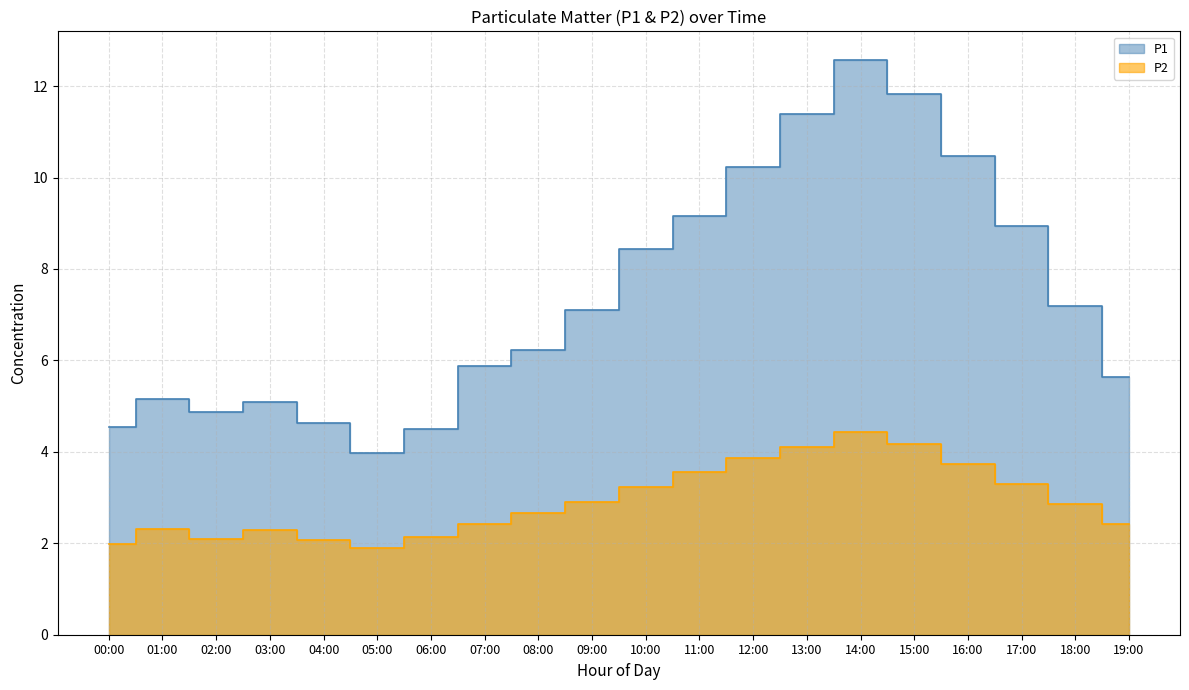

List the series in order of their peak value, highest first.

P1, P2